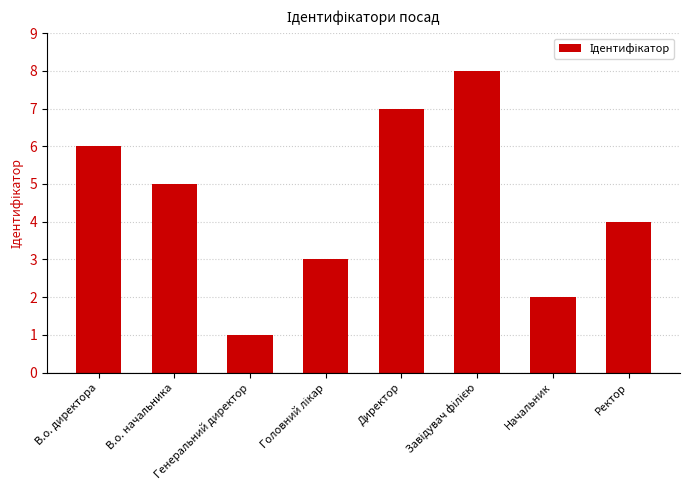

What is the difference between the second highest and minimum values?

6